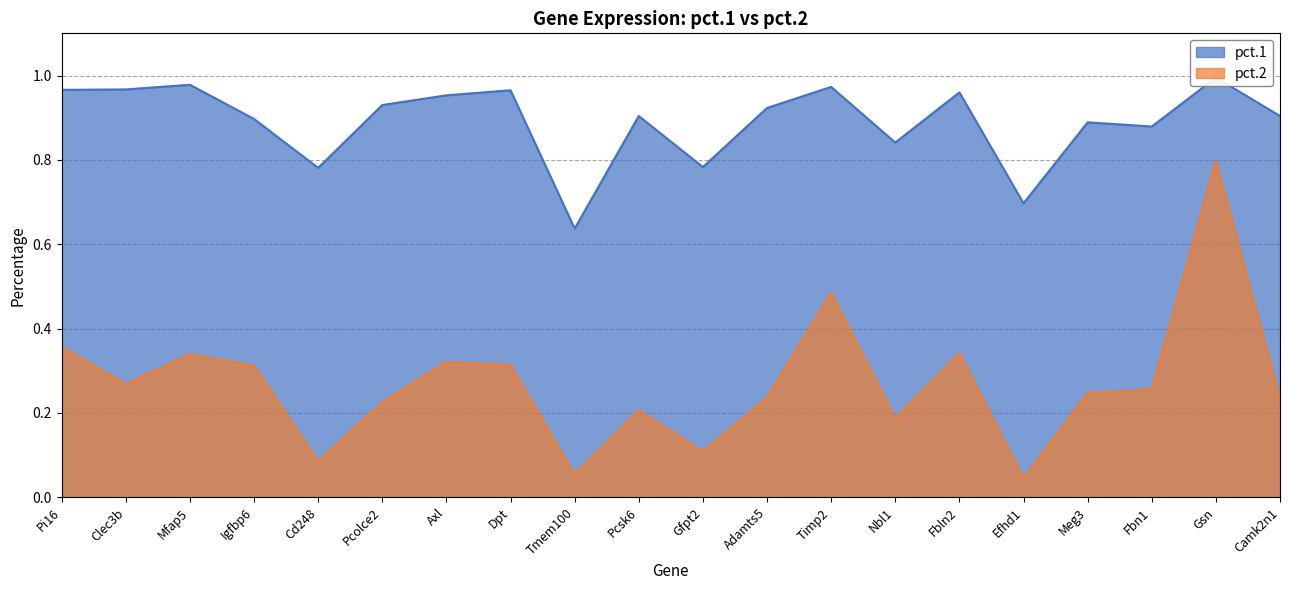

How many lines are shown in the chart?

2